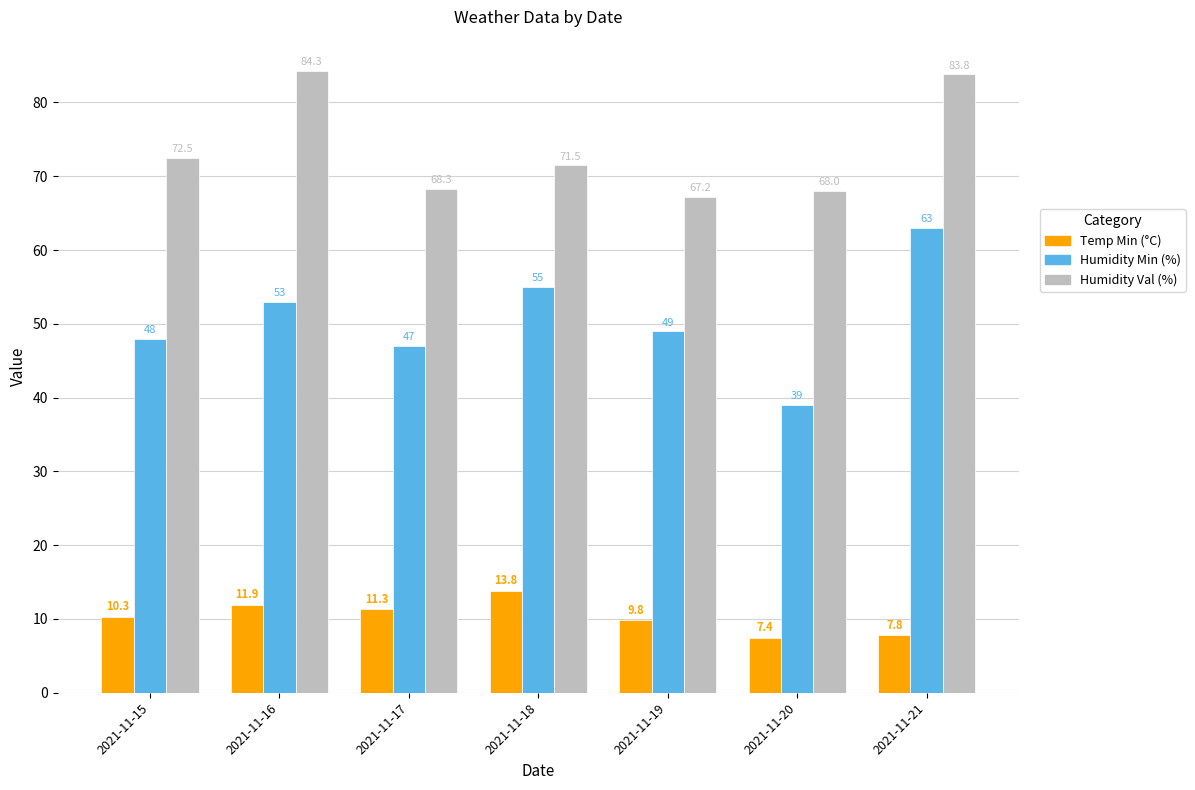

Between 2021-11-17 and 2021-11-21, which series saw the biggest shift?

Humidity Min (%)